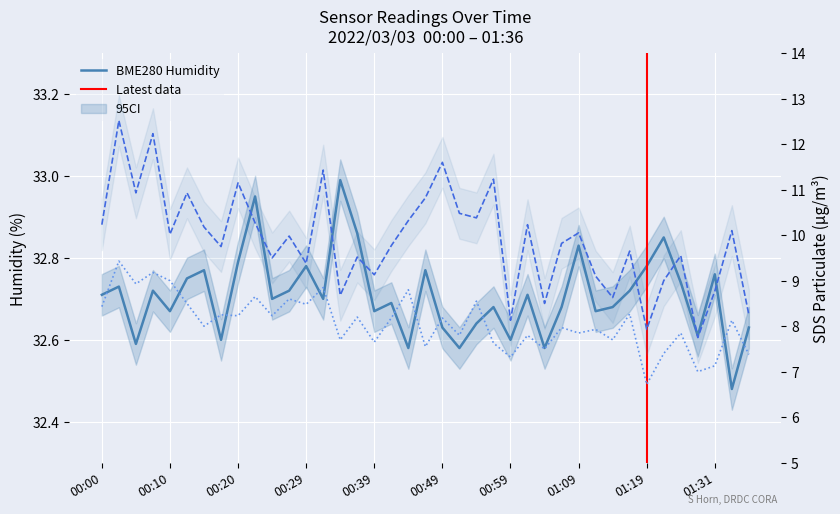

List the labels in order of value, largest first.

00:34, 00:22, 00:37, 01:24, 01:09, 00:20, 00:29, 01:19, 00:15, 00:47, 01:31, 00:12, 01:26, 00:02, 00:07, 00:27, 01:16, 00:00, 01:01, 00:24, 00:32, 00:42, 00:56, 01:06, 01:14, 00:10, 00:39, 01:11, 00:54, 00:49, 01:36, 01:28, 00:17, 00:59, 00:05, 00:44, 00:51, 01:04, 01:33